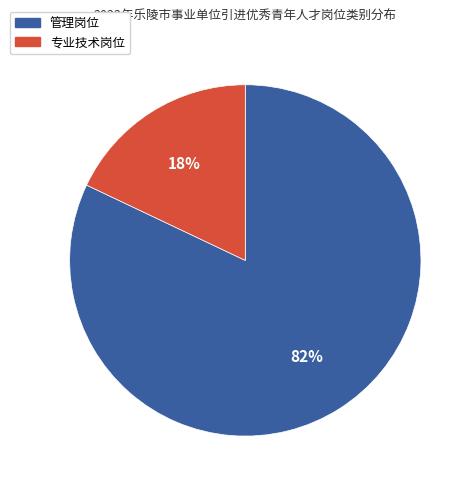

Is it true that 专业技术岗位 is 18% of the pie?

True